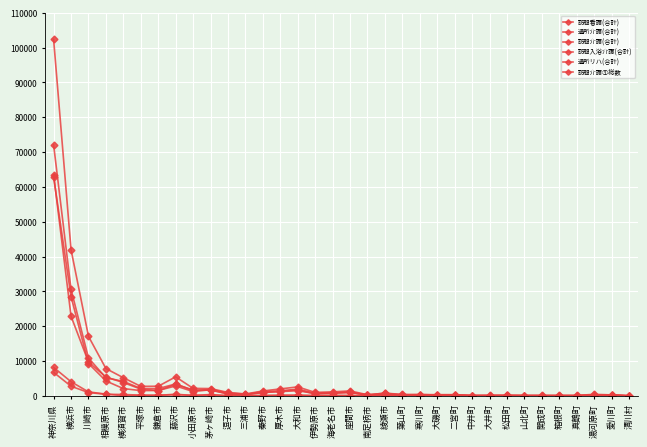

At how many categories does at least one series exceed 39423?

2